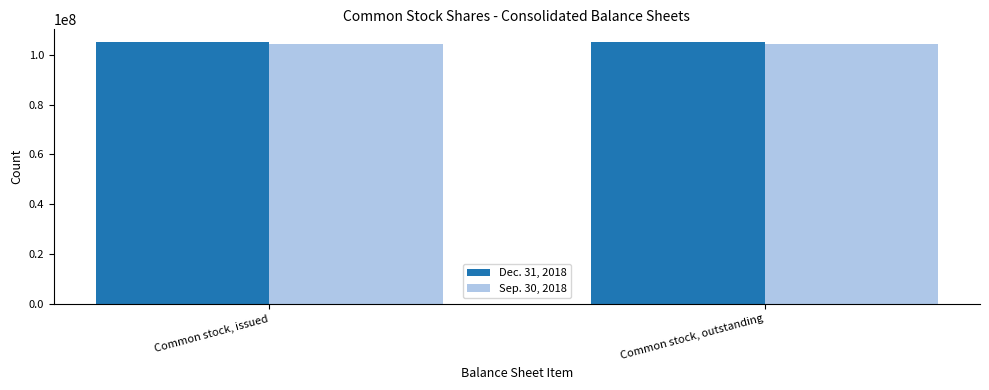

What is the spread (max minus min) of values at Common stock, issued?

492000